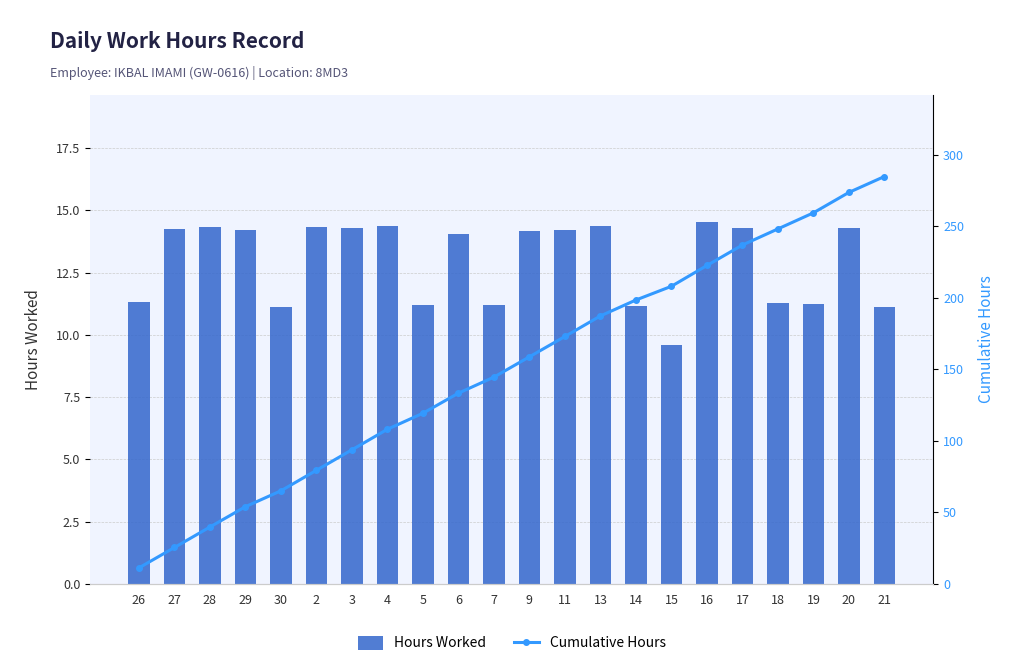

Where does the Hours Worked series first go above 14?

27